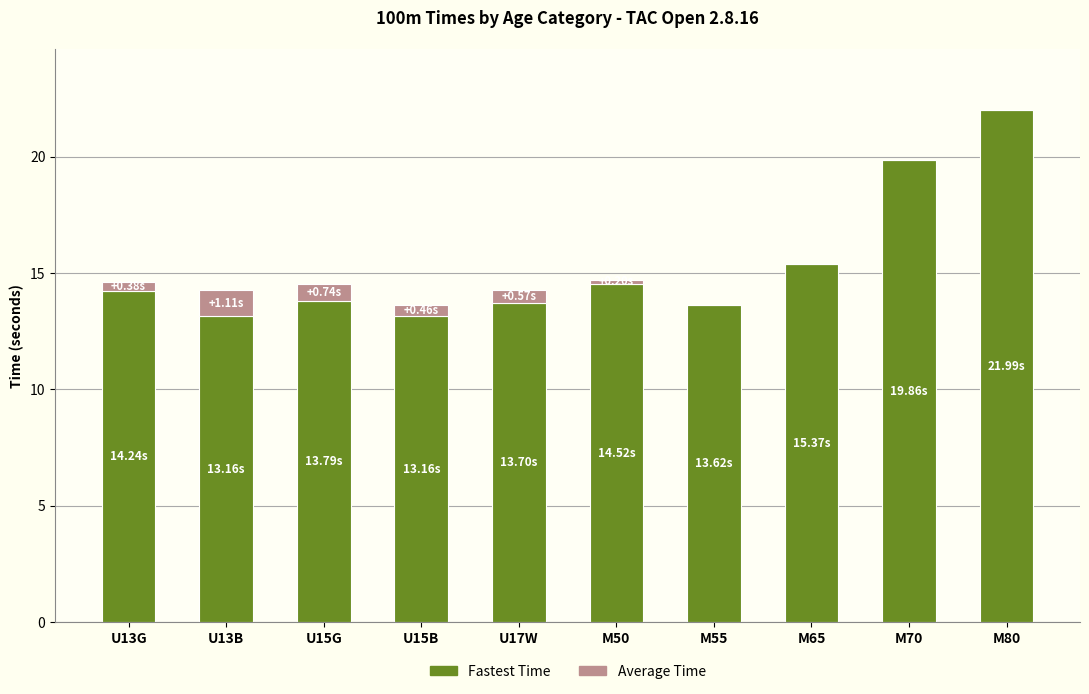

At which category is the sum across all series the highest?

M80